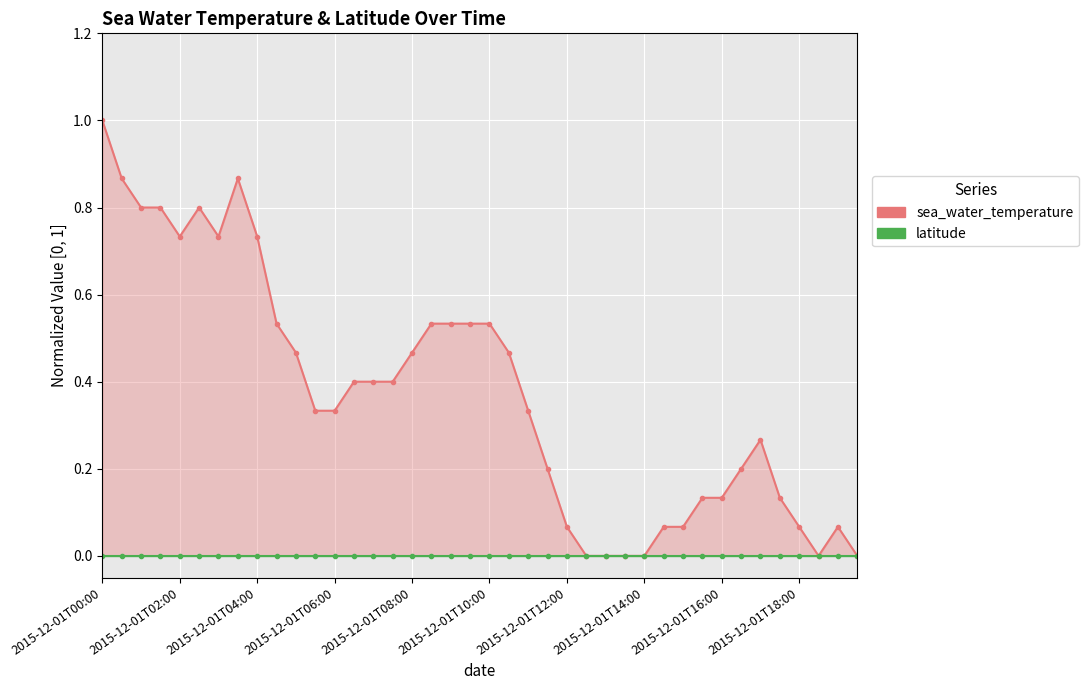

What is the total value across all series at 35?

0.1